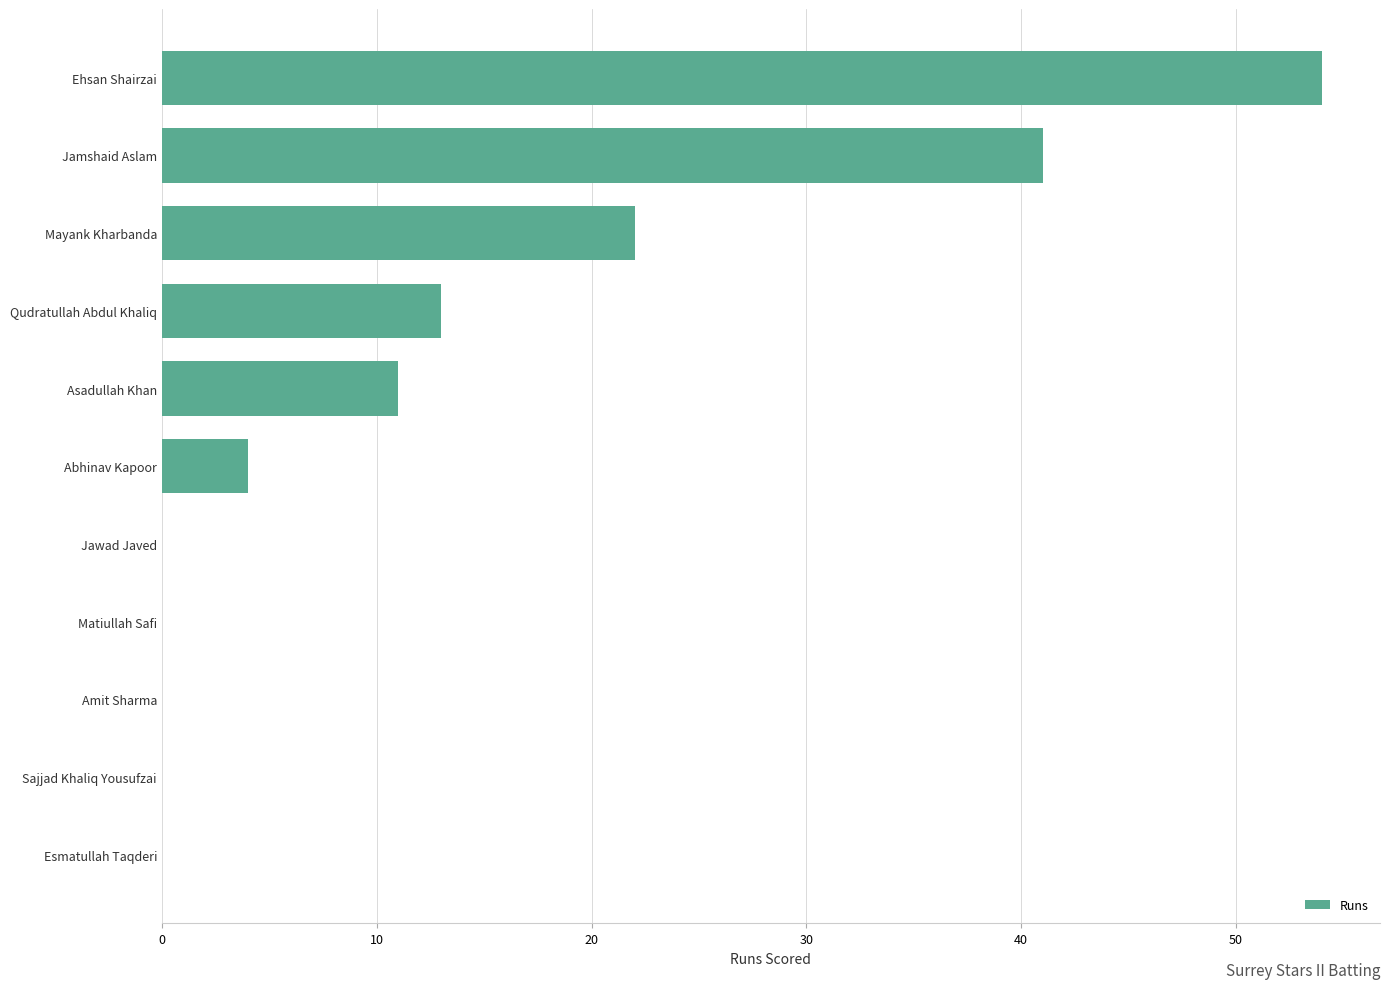

The value at Abhinav Kapoor is 2. True or false?

False